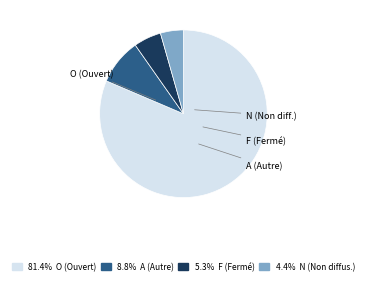

Is there a majority slice in this chart?

Yes